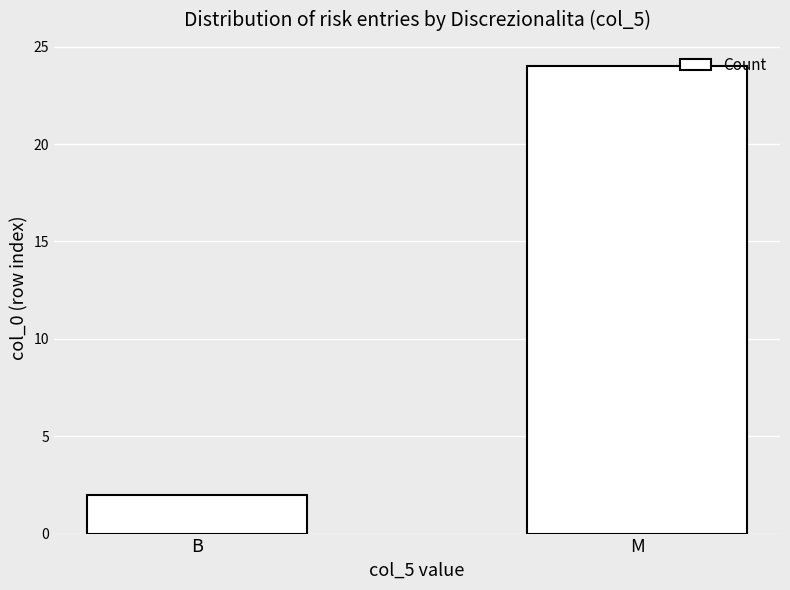

Are the bars horizontal?

No